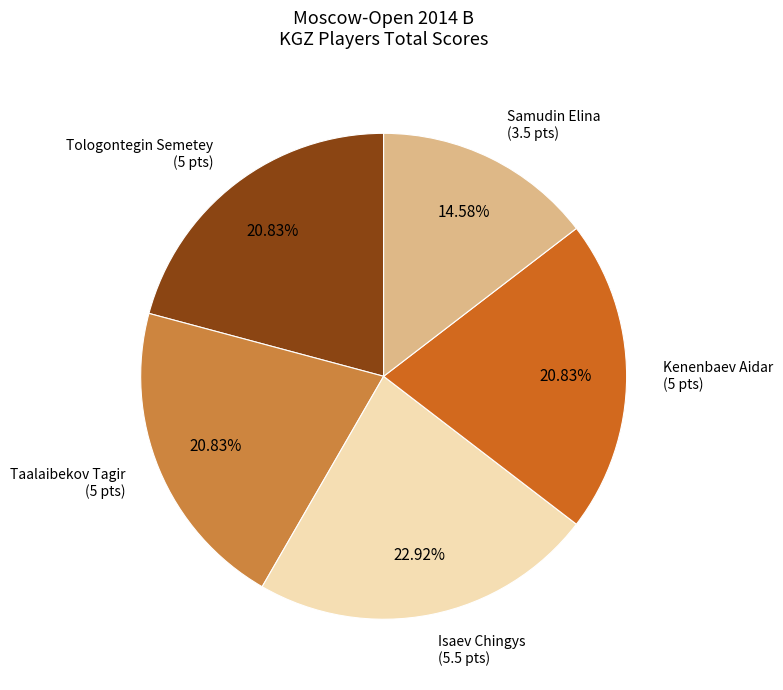

To the nearest percent, what is the average slice percentage?

20%